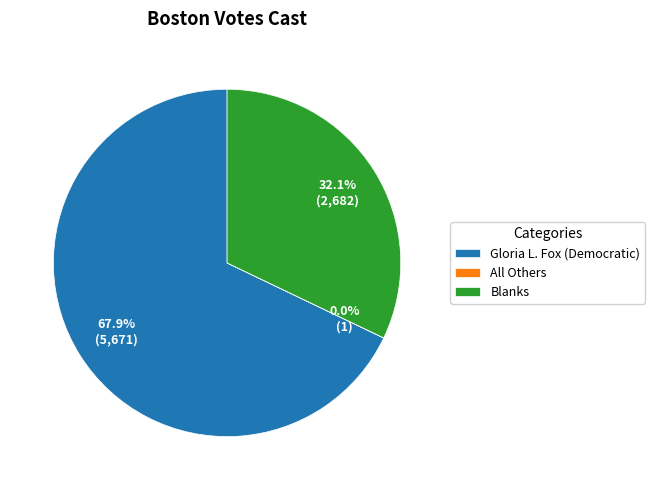

True or false: Gloria L. Fox (Democratic) accounts for 53% of the total.

False